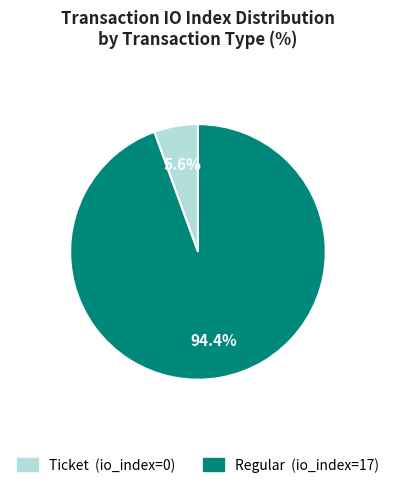

Does any single category account for the majority?

Yes